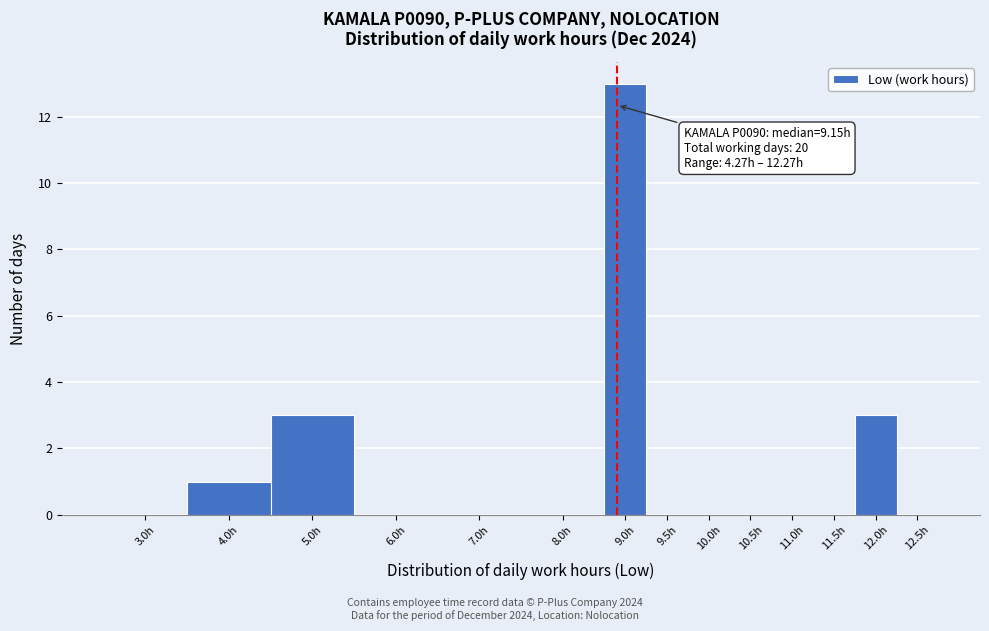

Reading left to right, what are all the values shown in this chart?

3.0h=0	4.0h=1	5.0h=3	6.0h=0	7.0h=0	8.0h=0	9.0h=13	9.5h=0	10.0h=0	10.5h=0	11.0h=0	11.5h=0	12.0h=3	12.5h=0